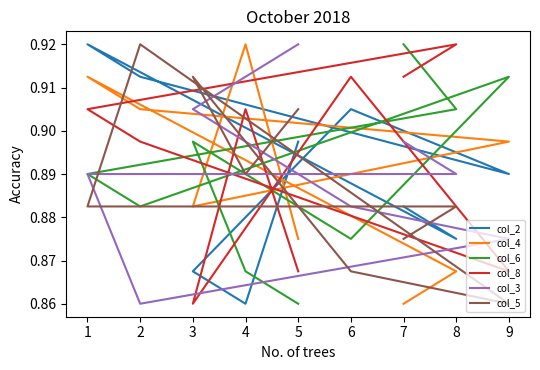

Is this an area chart (filled region under the line)?

No